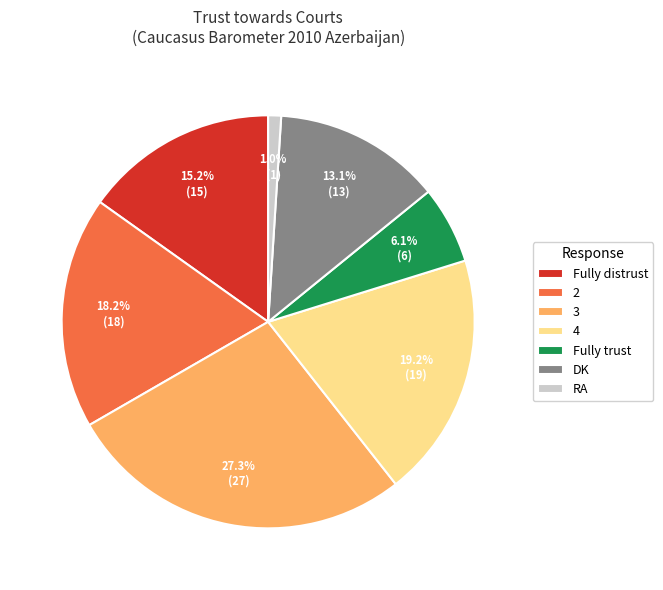

Is Fully distrust the majority of the pie?

No